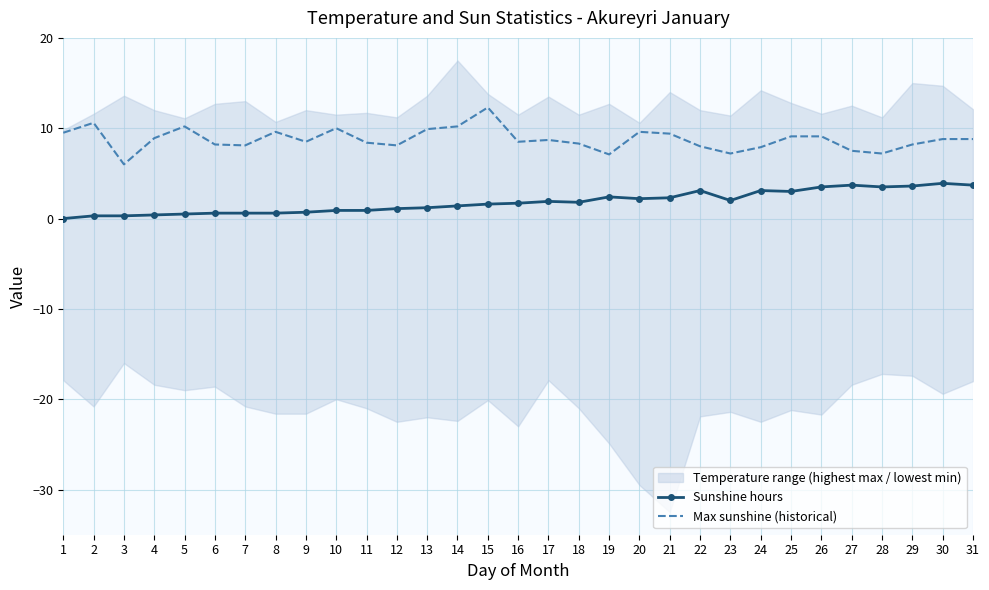

True or false: Max sunshine (historical) and Sunshine hours cross at least once.

False